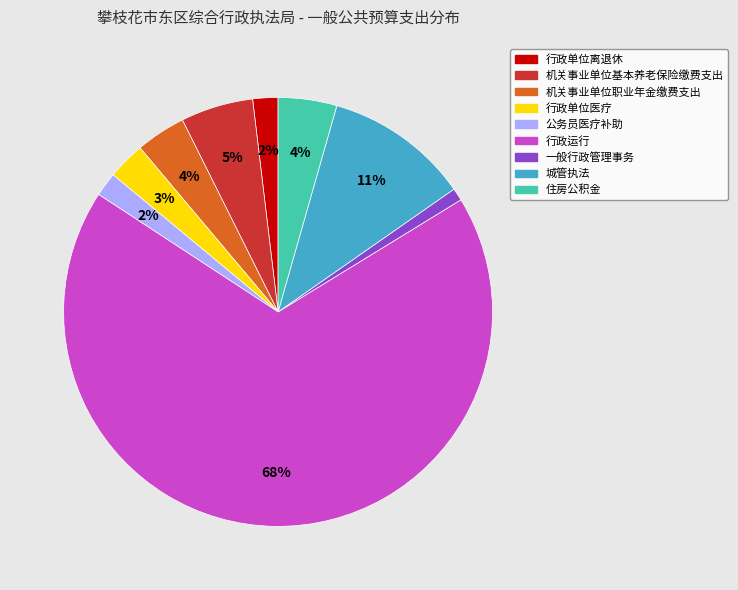

How many slices are in this pie chart?

9